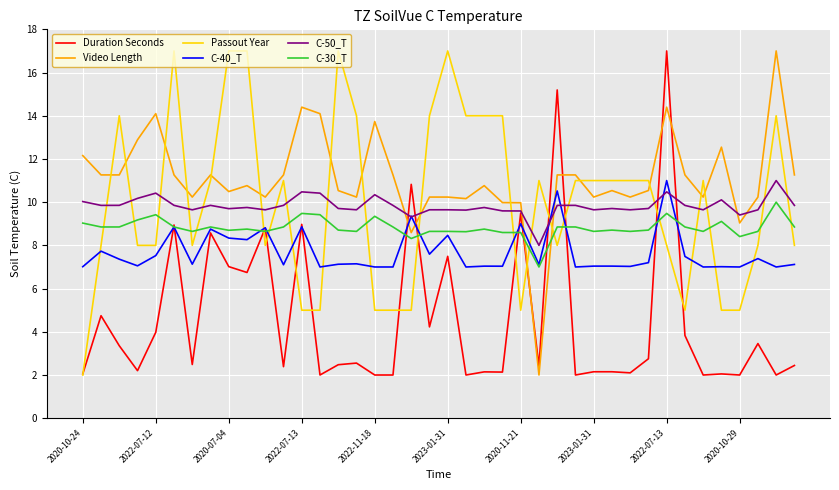

What is the average value of the Duration Seconds series?

4.6